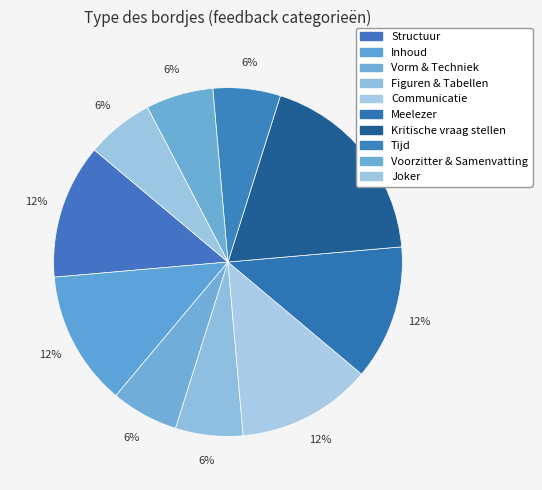

How many slices are in this pie chart?

10